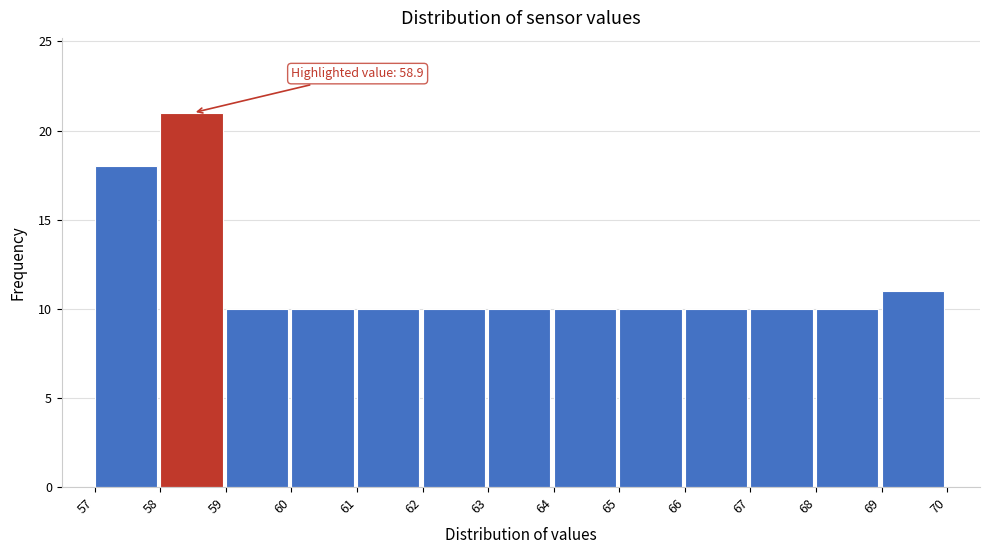

Over which range of the x-axis is the bar tallest?

58 to 59